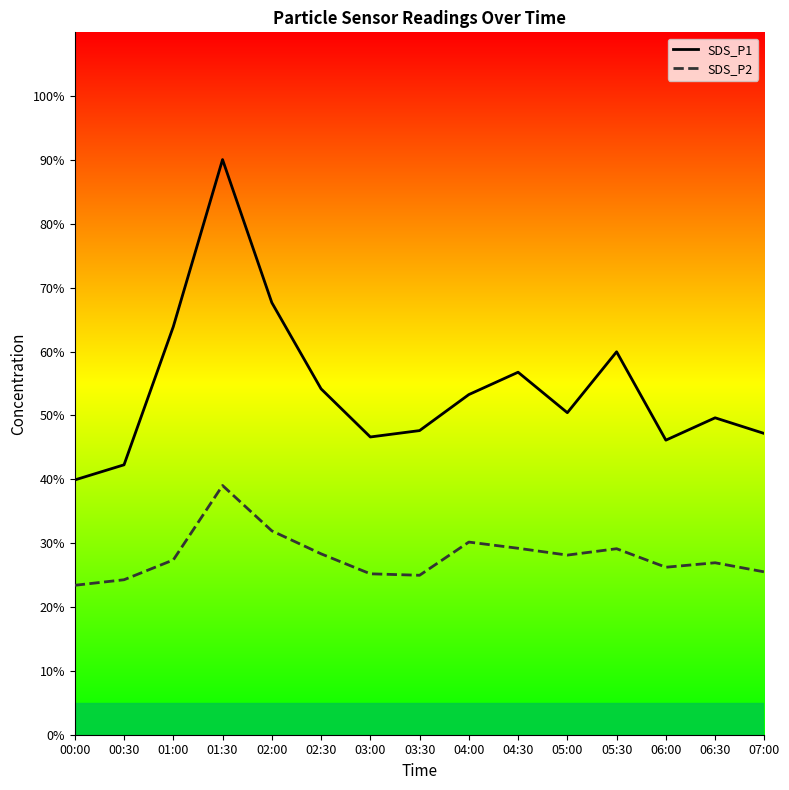

Is the value of SDS_P1 at 07:00 greater than the value of SDS_P2 at 04:30?

Yes